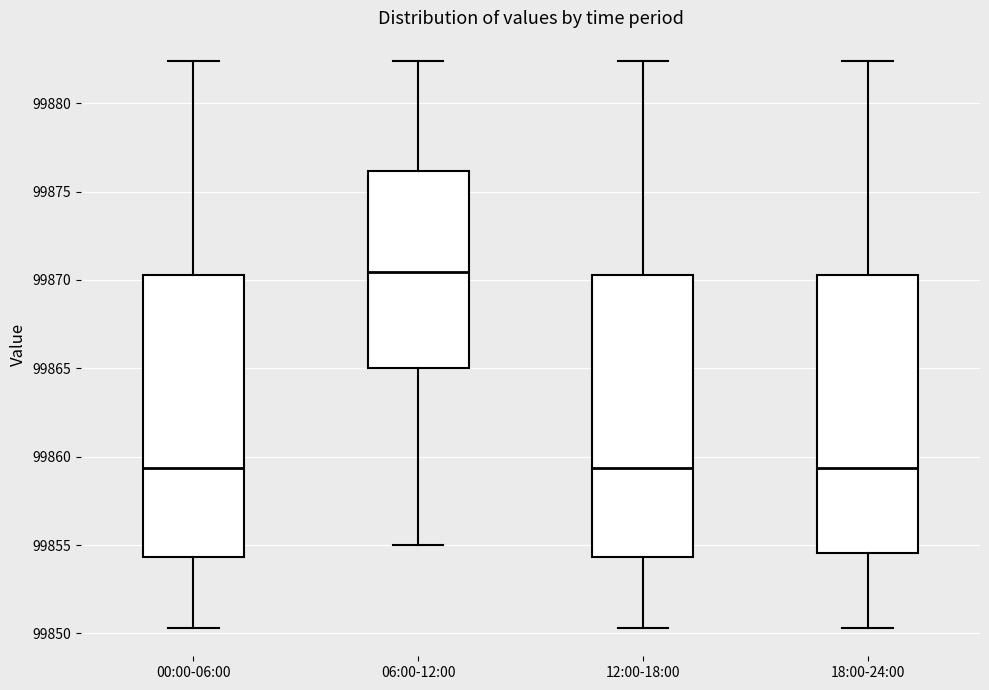

Reading left to right, read every box against the y-axis: the position of its median line, the range the box covers, and the ends of its whiskers. The values are not printed on the chart, so give them approximately, as read against the axis.

00:00-06:00: median 99859.5, box 99854.5 to 99870.5, whiskers 99850.5 to 99882.5
06:00-12:00: median 99870.5, box 99865.0 to 99876.0, whiskers 99855.0 to 99882.5
12:00-18:00: median 99859.5, box 99854.5 to 99870.5, whiskers 99850.5 to 99882.5
18:00-24:00: median 99859.5, box 99854.5 to 99870.5, whiskers 99850.5 to 99882.5